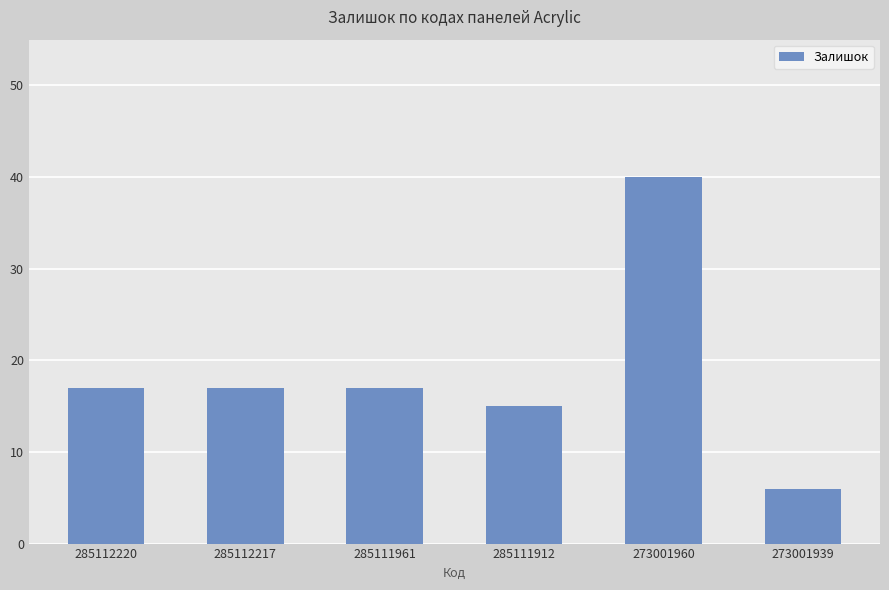

The chart shows a value of 17 at 285112220. True or false?

True